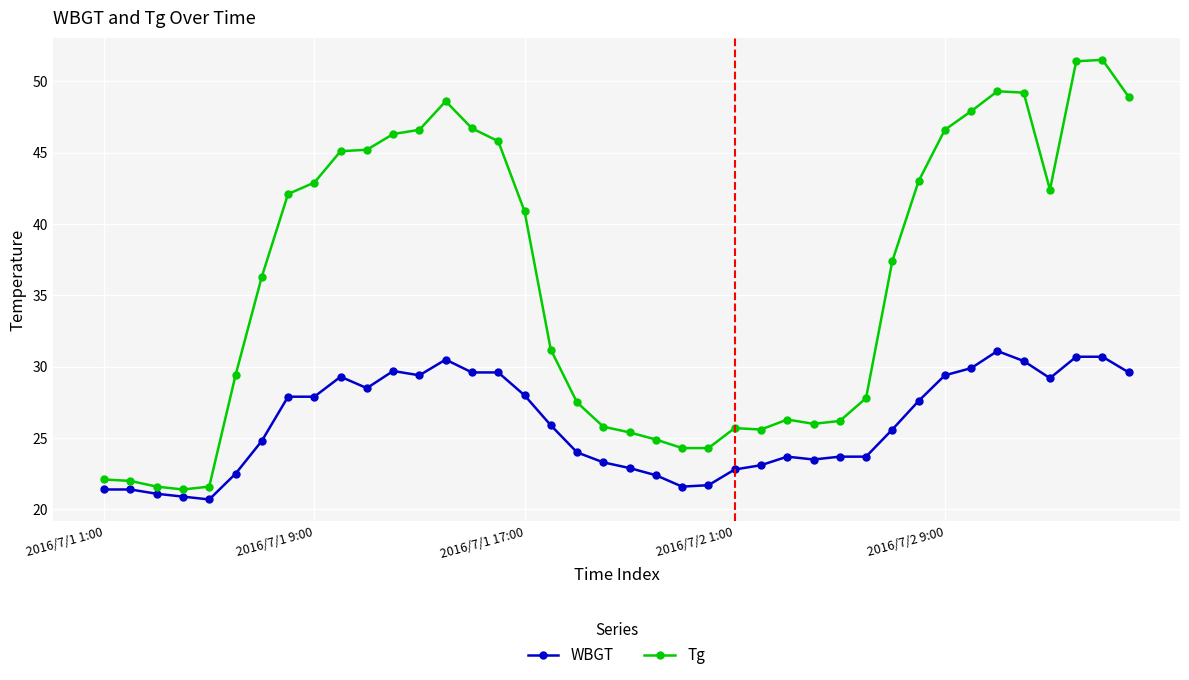

What is the average value of the Tg series?

35.8